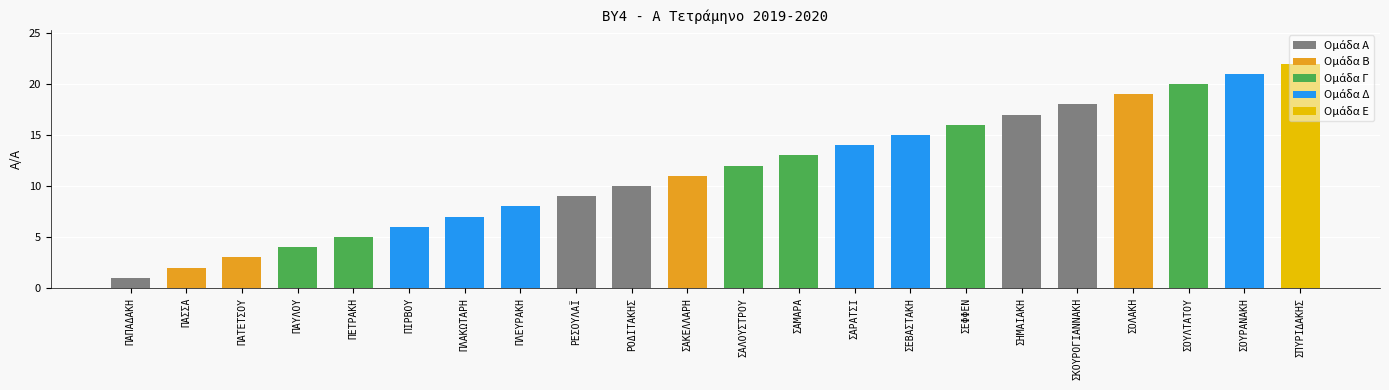

What is the minimum value shown in the chart?

1